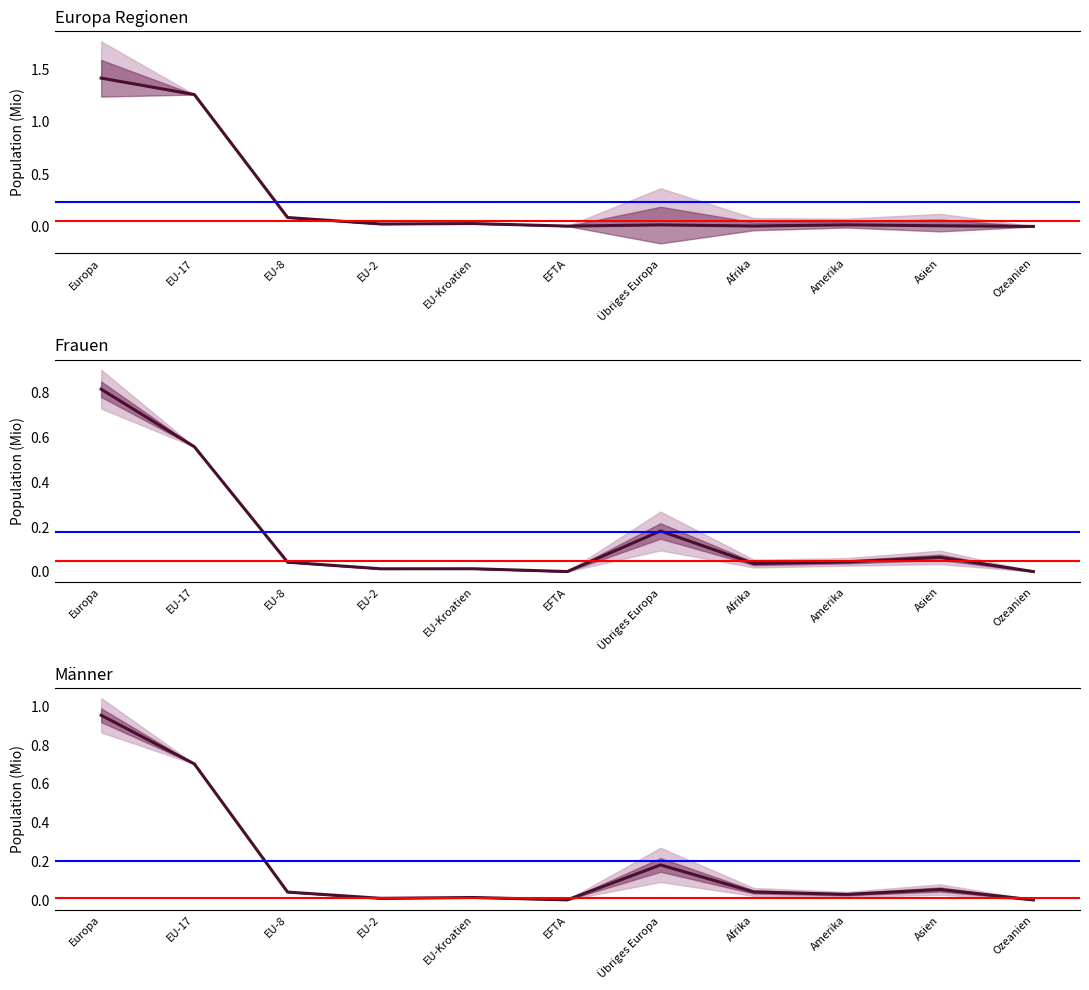

Reading right to left, transcribe all the data shown in this chart.

FZA Total: Ozeanien=0.0	Asien=0.0	Amerika=0.0	Afrika=0.0	Übriges Europa=0.0	EFTA=0.0	EU-Kroatien=0.0	EU-2=0.0	EU-8=0.1	EU-17=1.3	Europa=1.4
Frauen: Ozeanien=0.0	Asien=0.1	Amerika=0.0	Afrika=0.0	Übriges Europa=0.2	EFTA=0.0	EU-Kroatien=0.0	EU-2=0.0	EU-8=0.0	EU-17=0.6	Europa=0.8
Männer: Ozeanien=0.0	Asien=0.1	Amerika=0.0	Afrika=0.0	Übriges Europa=0.2	EFTA=0.0	EU-Kroatien=0.0	EU-2=0.0	EU-8=0.0	EU-17=0.7	Europa=1.0